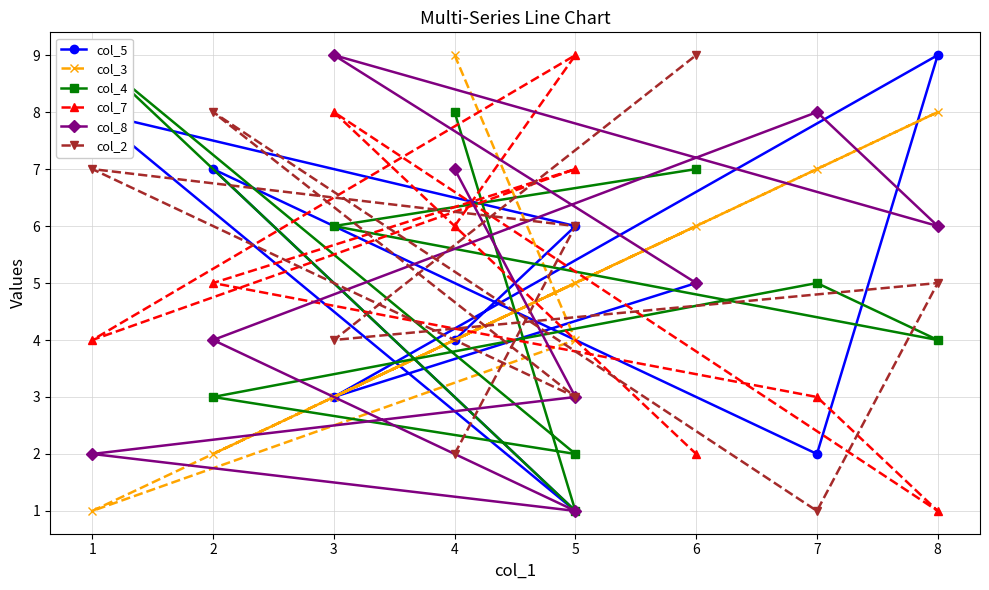

At how many categories does at least one series exceed 5?

9